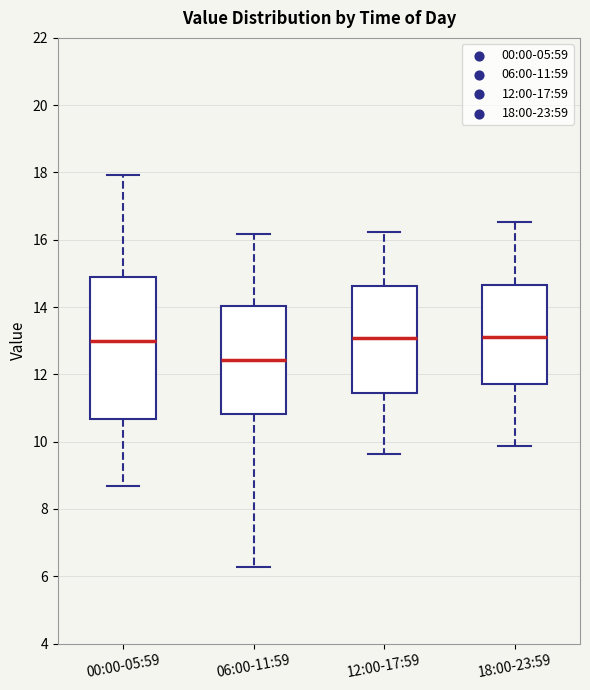

Reading left to right, transcribe this box plot: for each box, give where its median line is, the range the box spans, and where its two whiskers end, as read against the y-axis. The values are not printed on the chart, so give them approximately, as read against the axis.

00:00-05:59: median 13.0, box 10.6 to 14.8, whiskers 8.6 to 18.0
06:00-11:59: median 12.4, box 10.8 to 14.0, whiskers 6.2 to 16.2
12:00-17:59: median 13.0, box 11.4 to 14.6, whiskers 9.6 to 16.2
18:00-23:59: median 13.2, box 11.8 to 14.6, whiskers 9.8 to 16.6